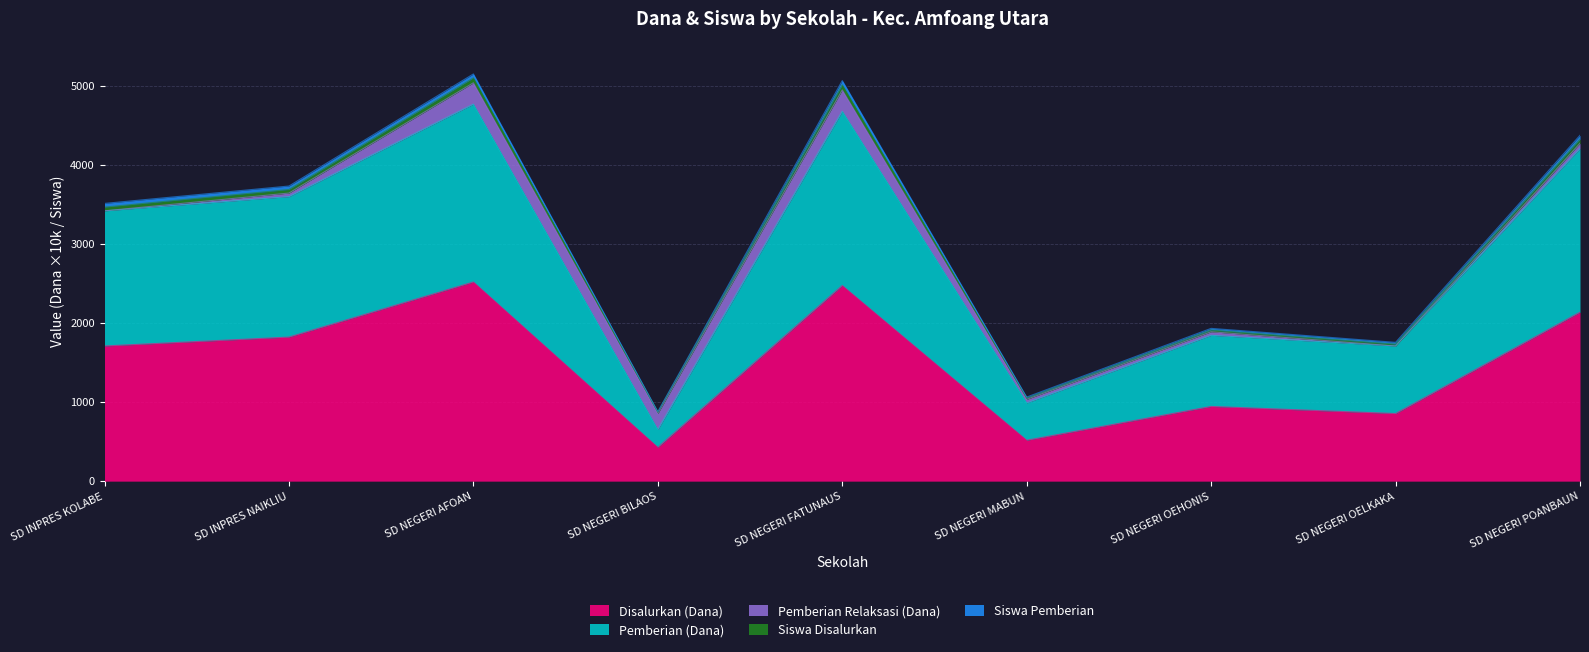

At which label does Disalurkan (Dana) first exceed 1710?

SD INPRES NAIKLIU